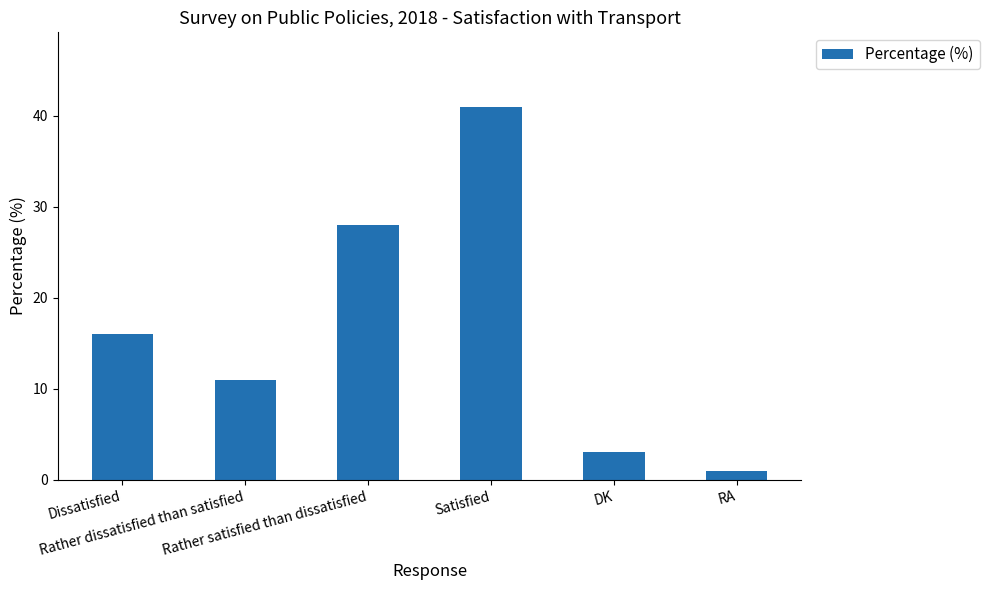

What is the minimum value shown in the chart?

1